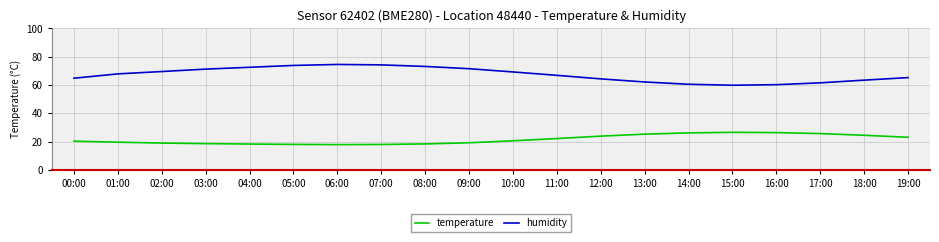

At 16:00, list the series in order from smallest to largest.

temperature, humidity